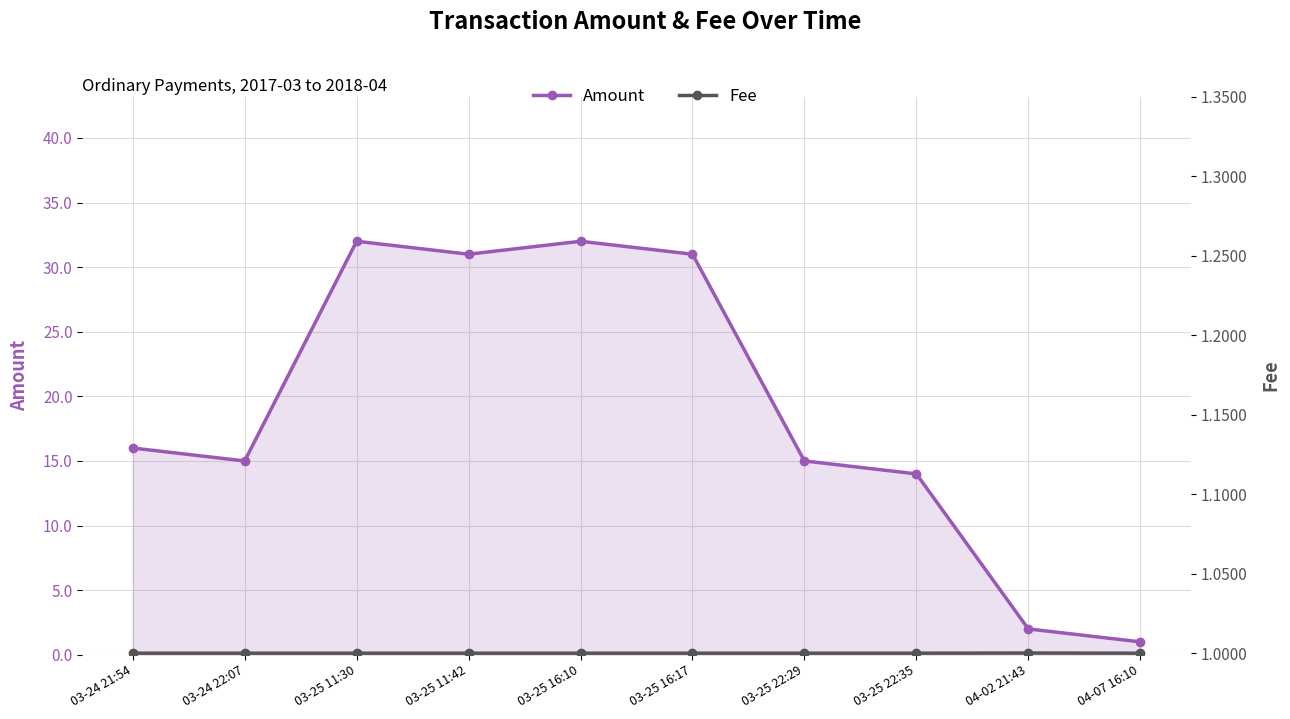

At which category is the sum across all series the highest?

03-25 11:30